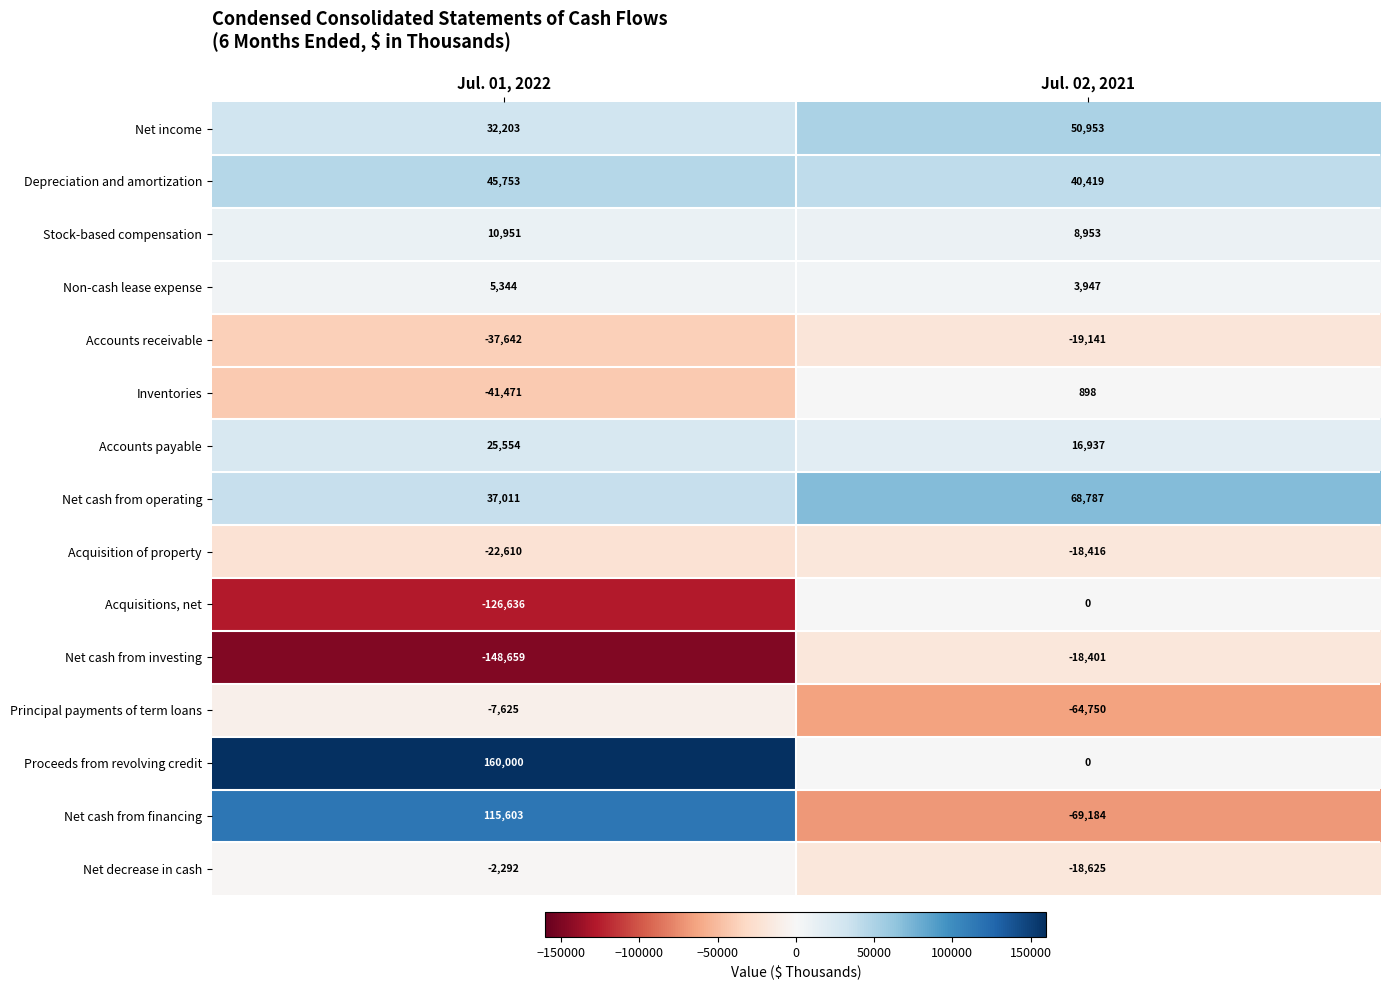

What is the difference between the Non-cash lease expense values at Jul. 02, 2021 and Jul. 01, 2022?

1397